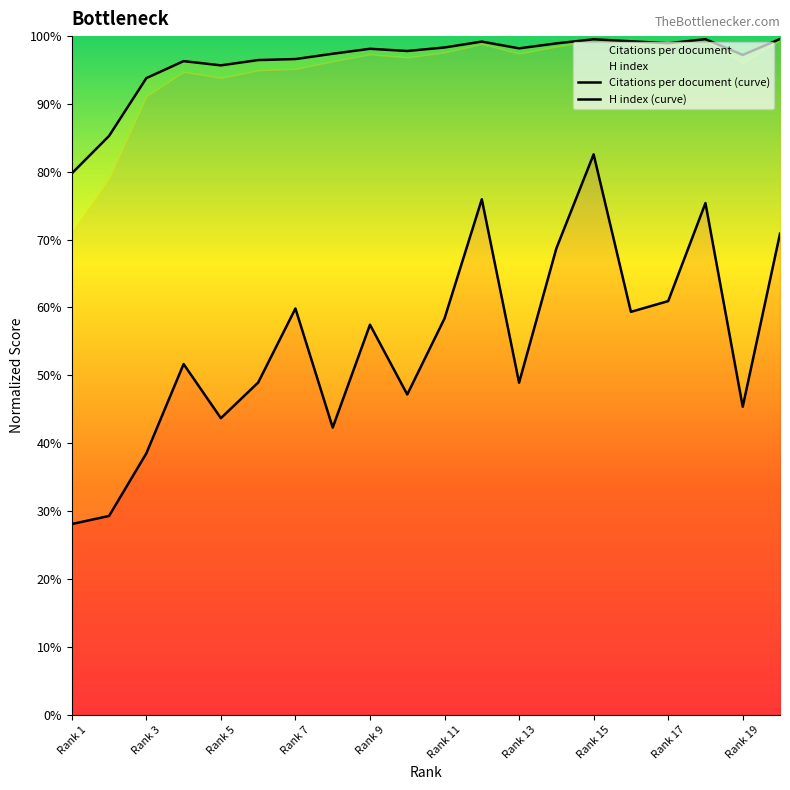

True or false: H index (curve) and Citations per document (curve) cross at least once.

False